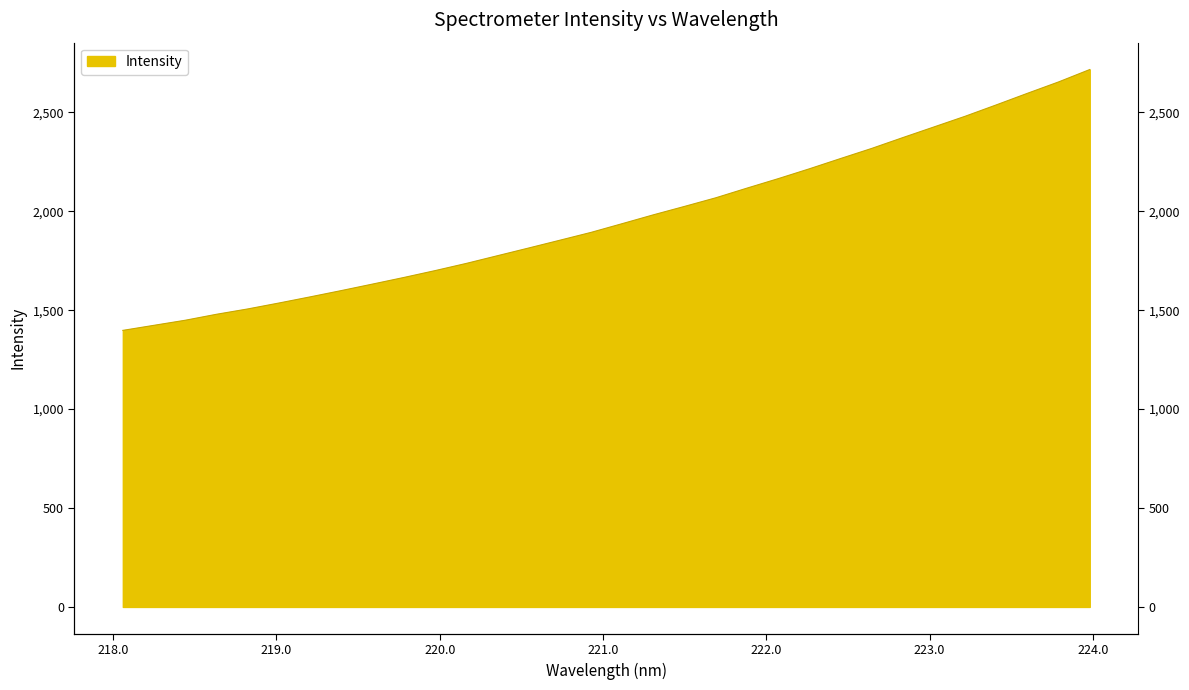

What is the change in value from 219.3979 to 222.4538?

+667.3